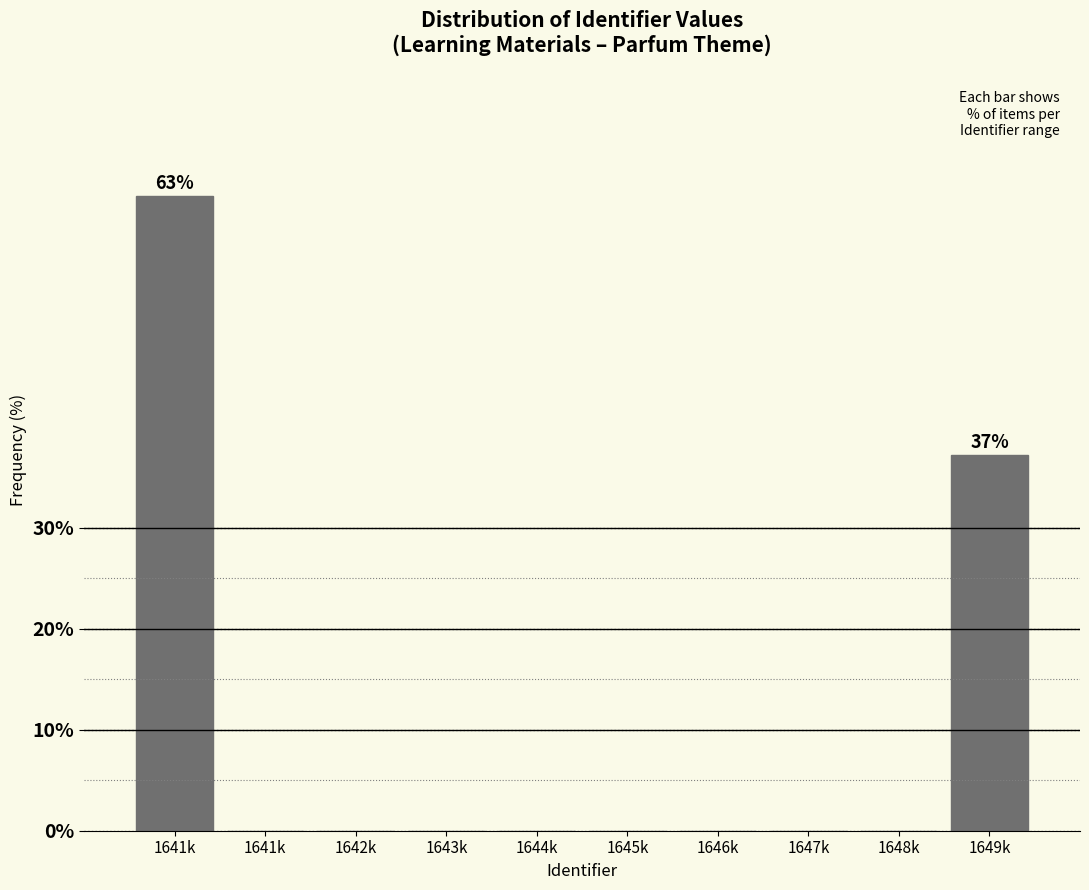

Are the bars horizontal?

No